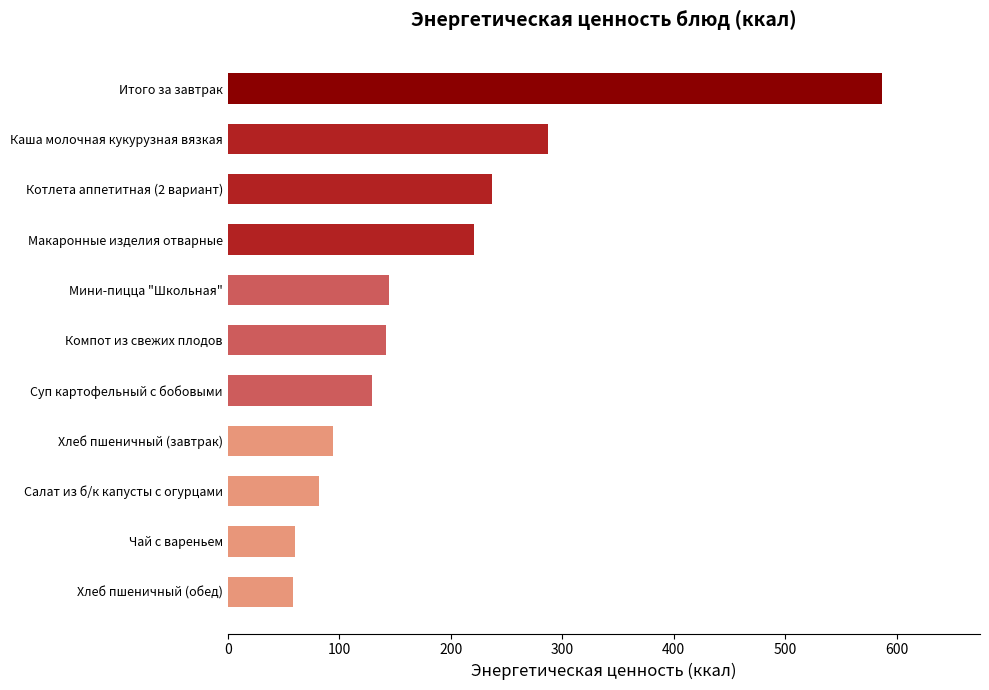

What is the average value?

185.7